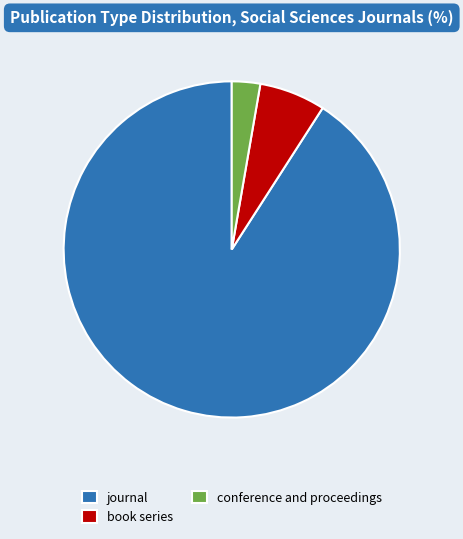

Is it true that book series is 6% of the pie?

True